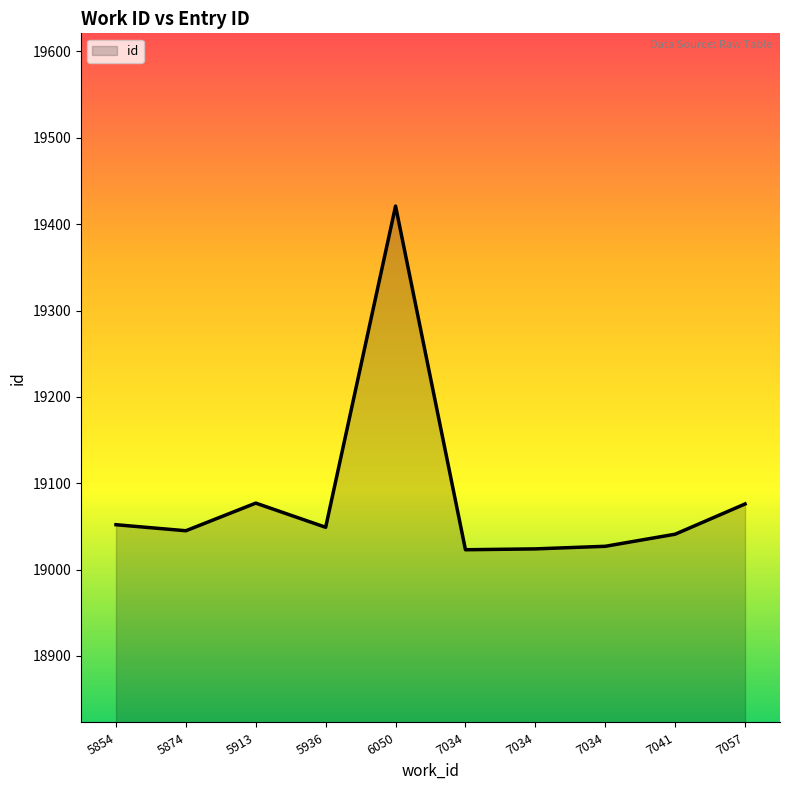

How many lines are shown in the chart?

1